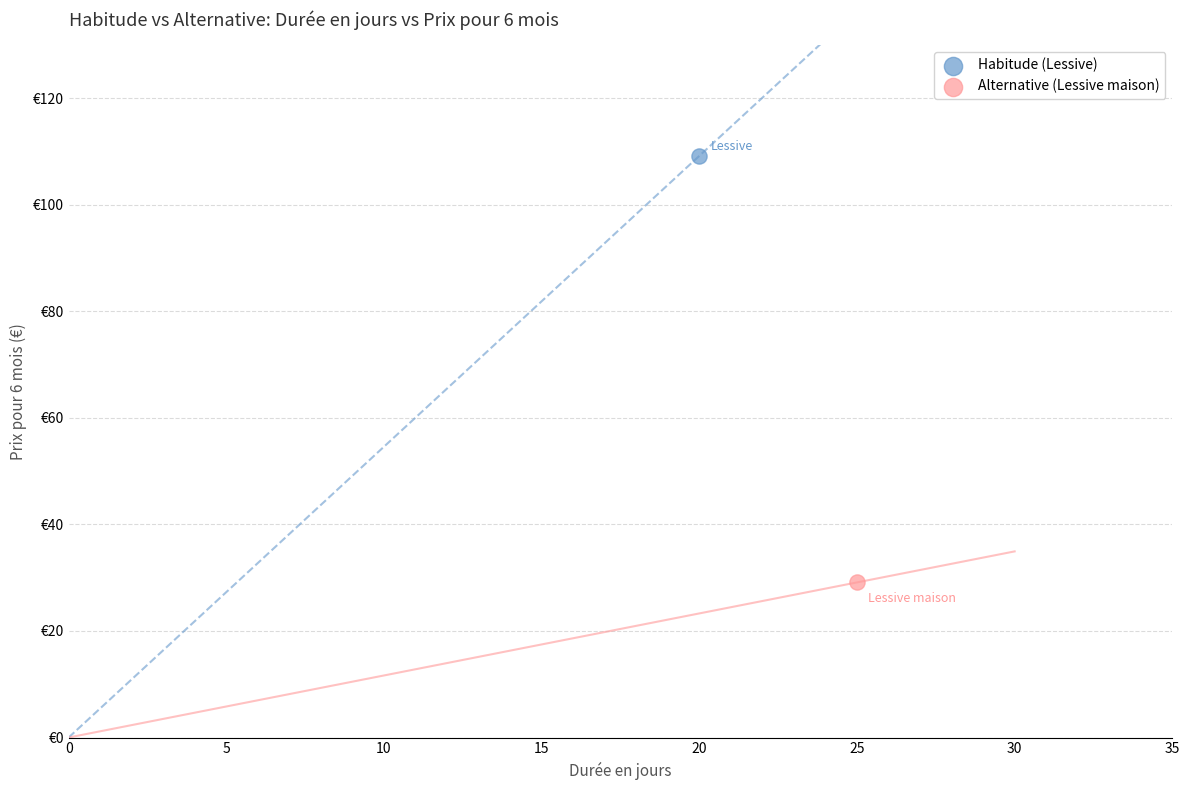

Which series contains the highest Y value?

Habitude (Lessive)